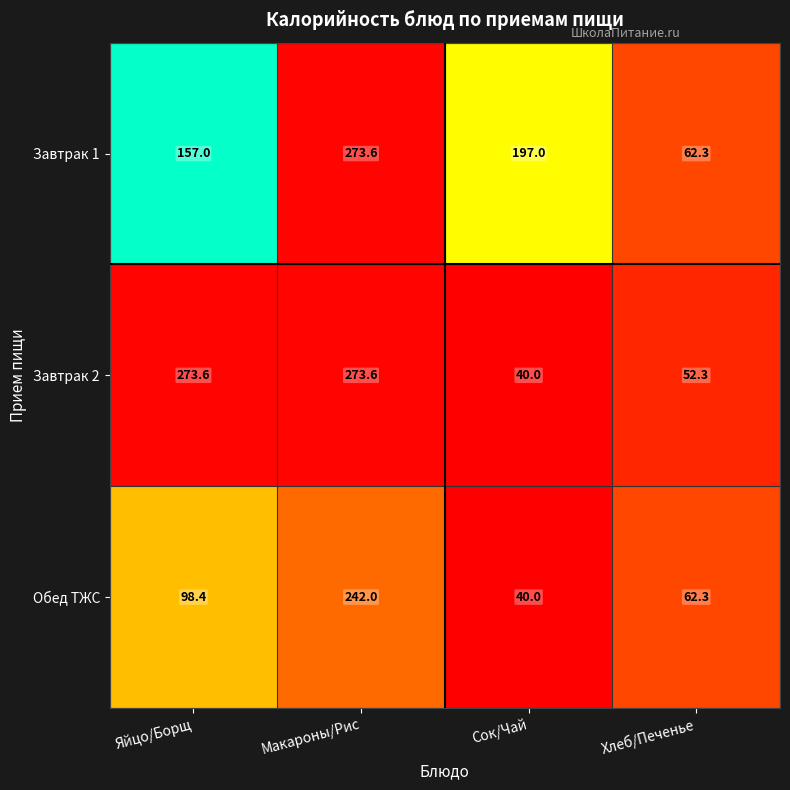

At which label does Завтрак 2 first exceed 273?

Яйцо/Борщ